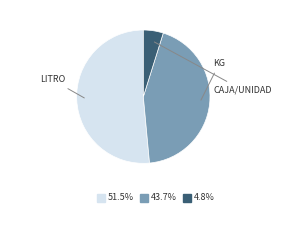

Is there any slice that represents more than half of the pie?

Yes